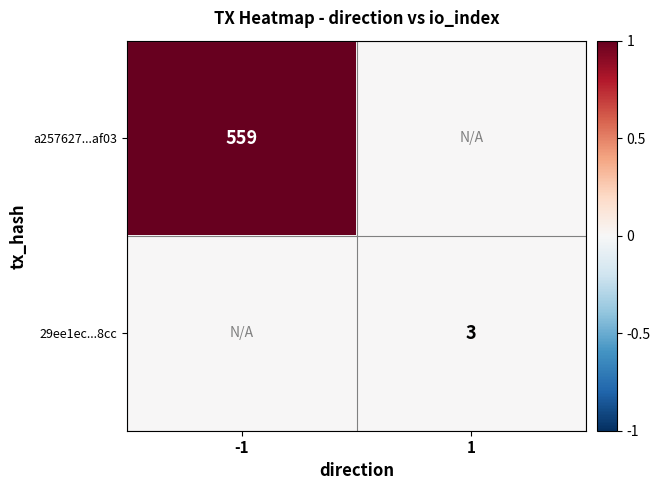

How many data points does each series have?

2